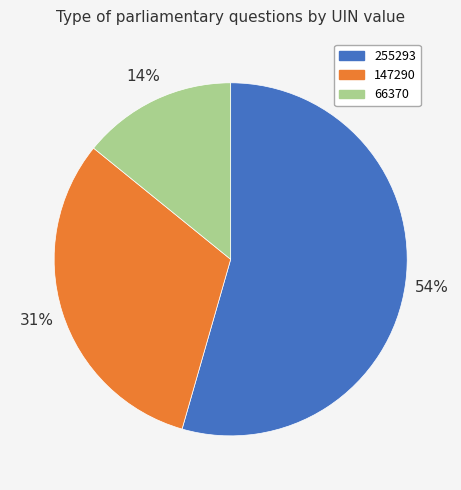

To the nearest percent, what is the difference between the largest and smallest slice percentages?

40%